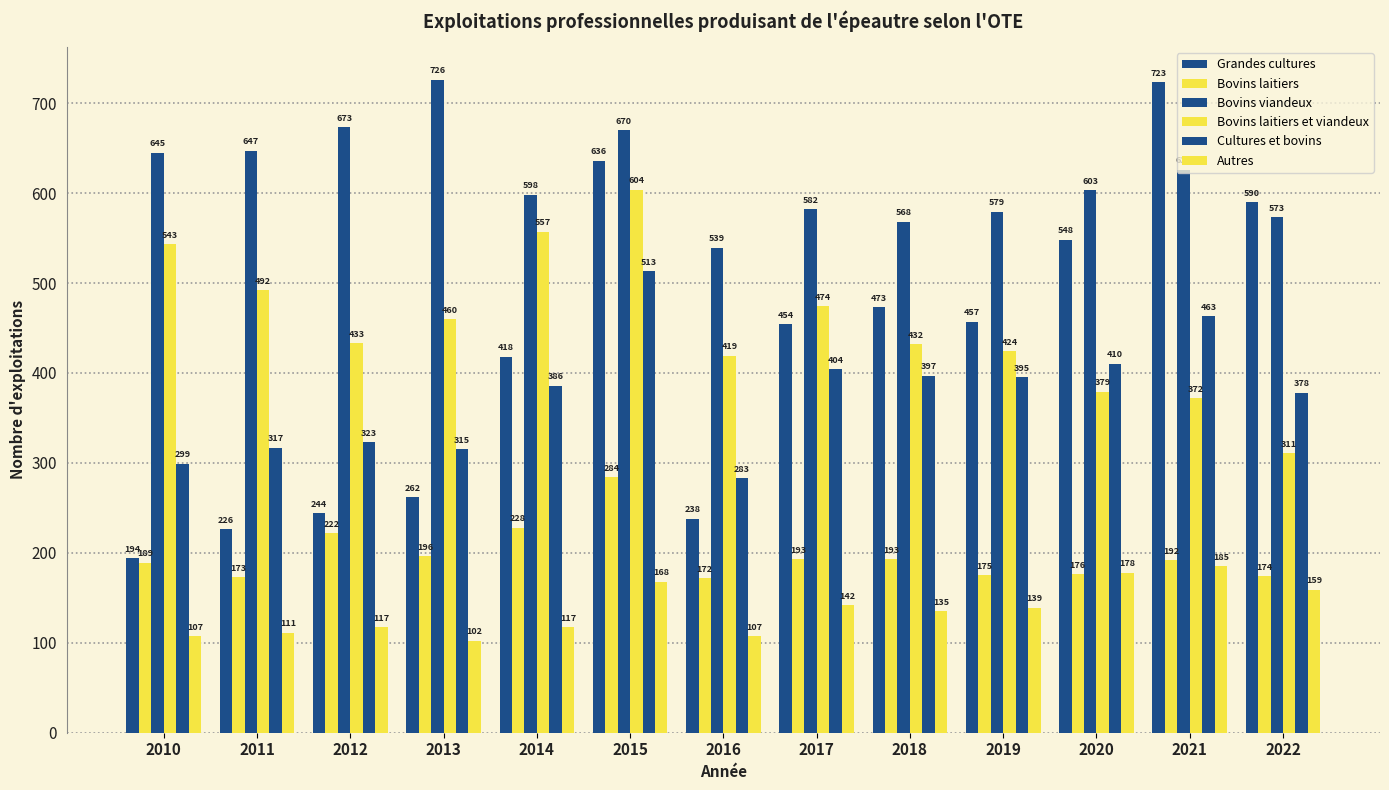

Does the chart contain stacked bars?

No